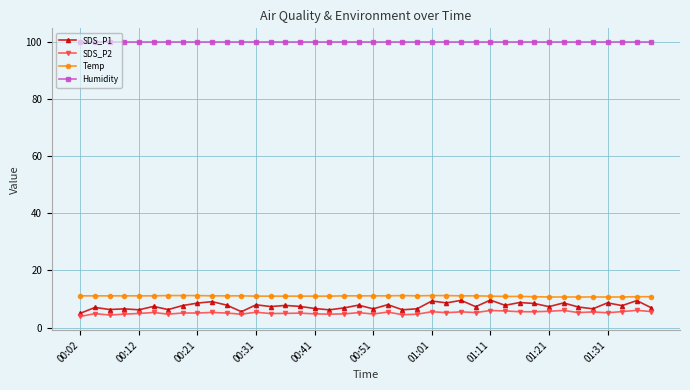

How many series are shown in this chart?

4